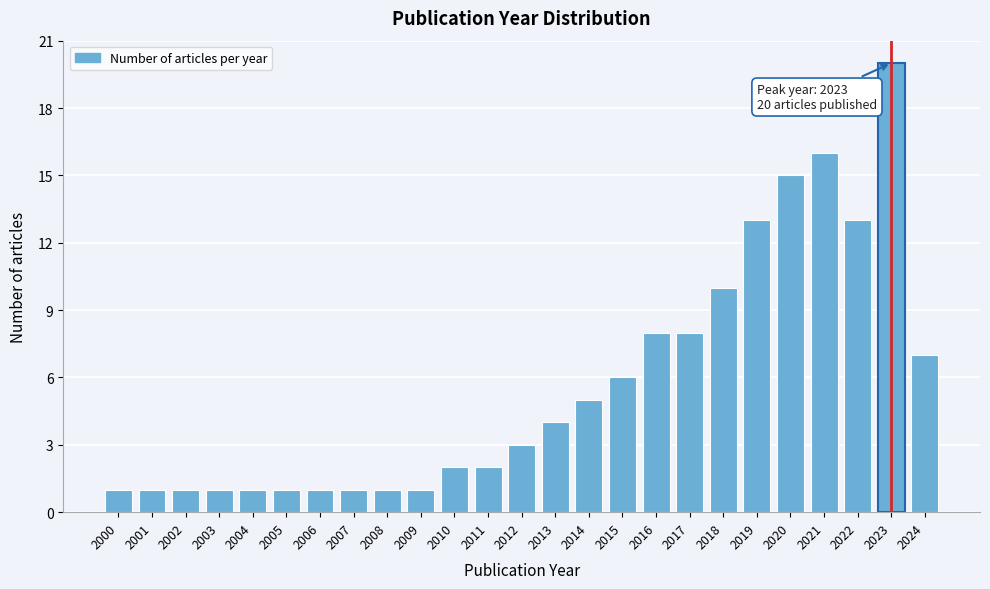

Reading right to left, transcribe all the data shown in this chart.

2024=7	2023=20	2022=13	2021=16	2020=15	2019=13	2018=10	2017=8	2016=8	2015=6	2014=5	2013=4	2012=3	2011=2	2010=2	2009=1	2008=1	2007=1	2006=1	2005=1	2004=1	2003=1	2002=1	2001=1	2000=1